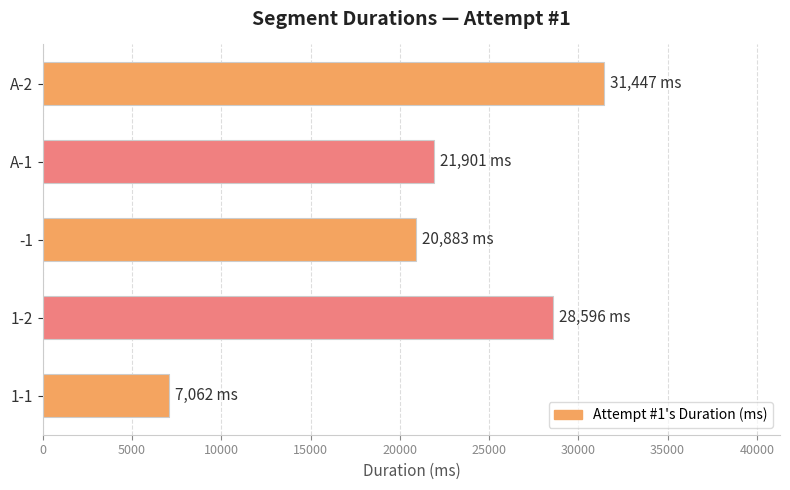

What is the change in value from 1-1 to A-1?

+14839